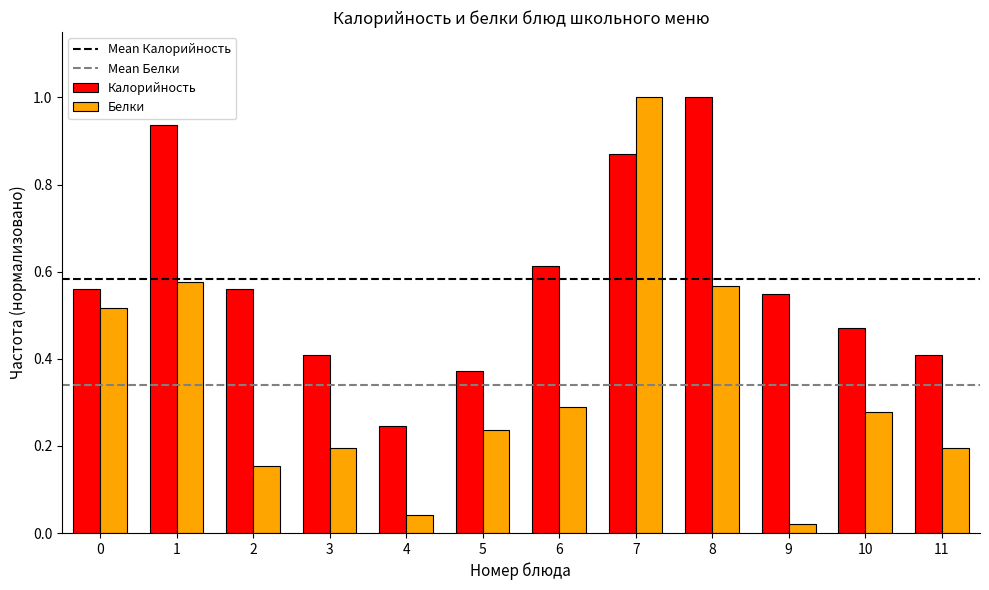

Is it true that Калорийность equals 0.9 at 2?

False